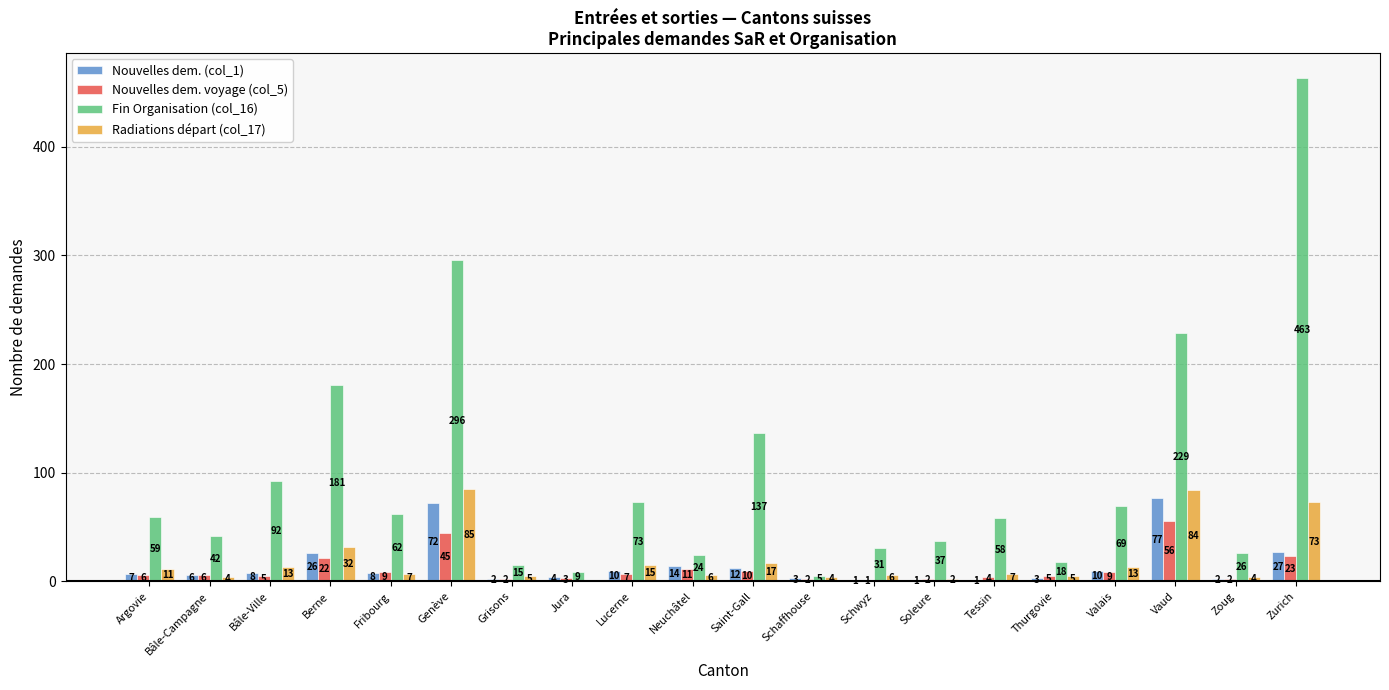

What is the sum of all Nouvelles dem. (col_1) values?

294